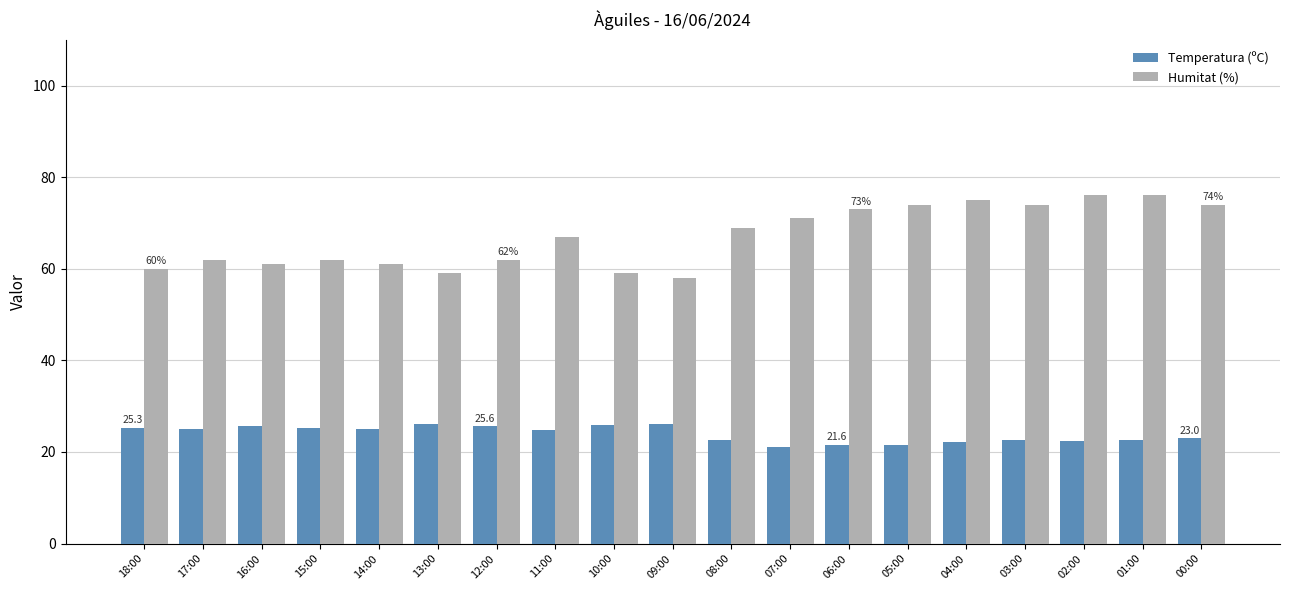

Which category has the lowest value in the Humitat (%) series?

09:00